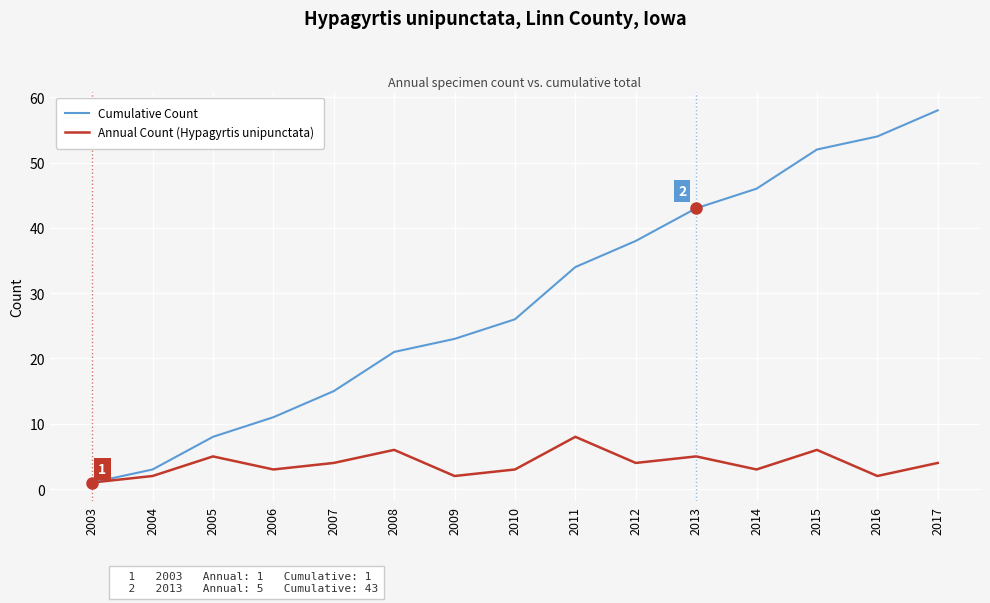

What is the difference between the second highest and minimum values in the Cumulative Count series?

53